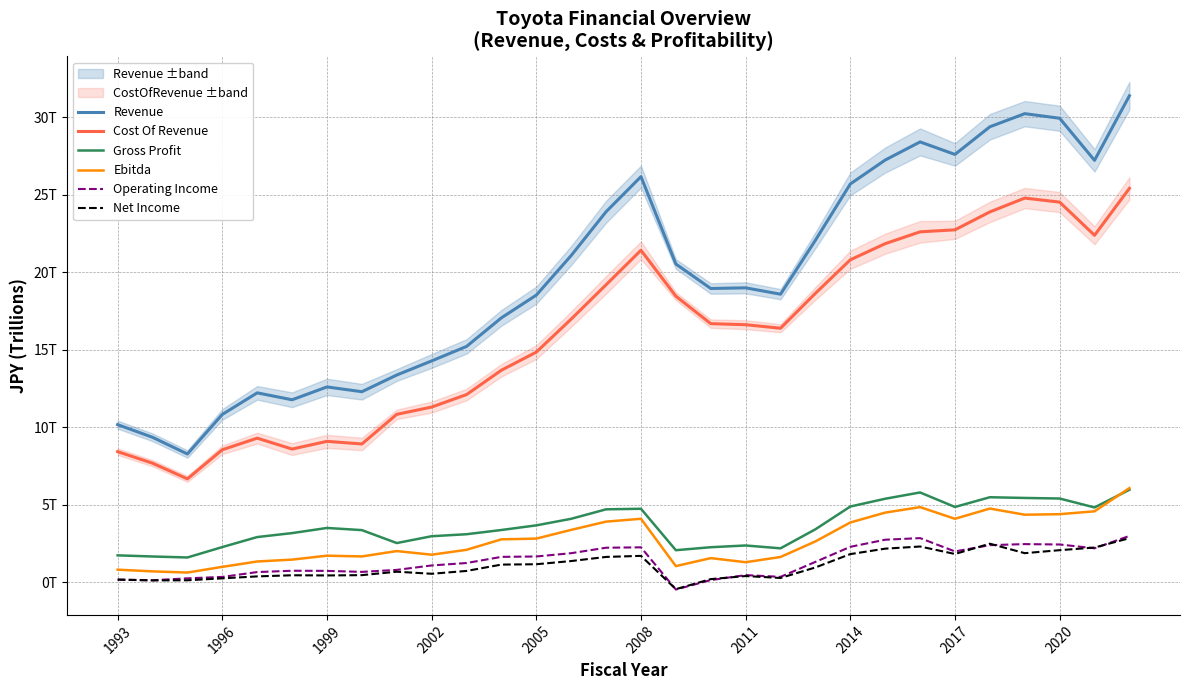

True or false: Cost Of Revenue and Operating Income intersect in this chart.

False